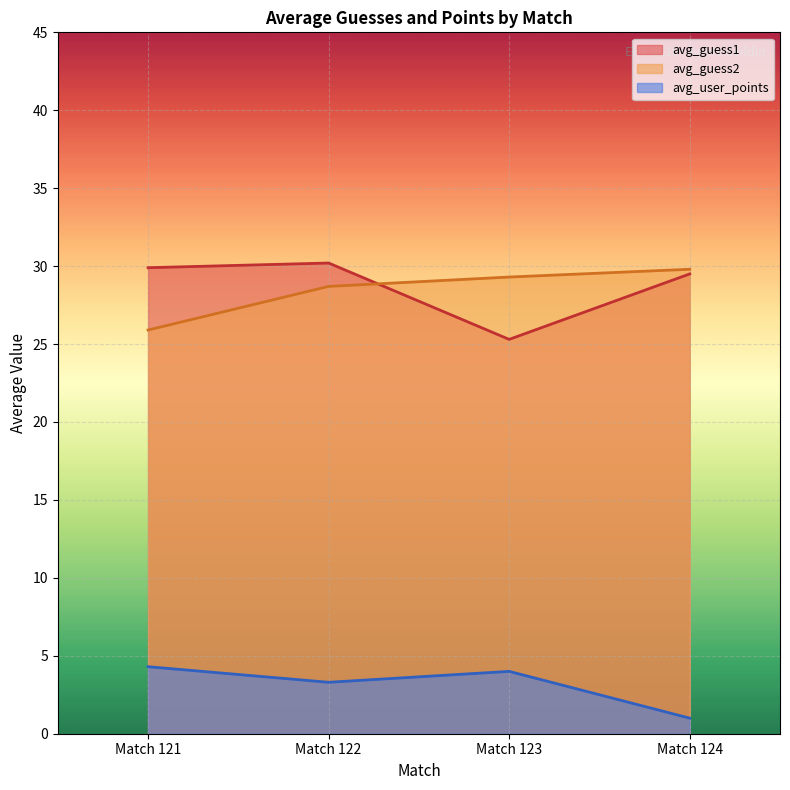

Rank the series at Match 121 from highest to lowest value.

avg_guess1, avg_guess2, avg_user_points